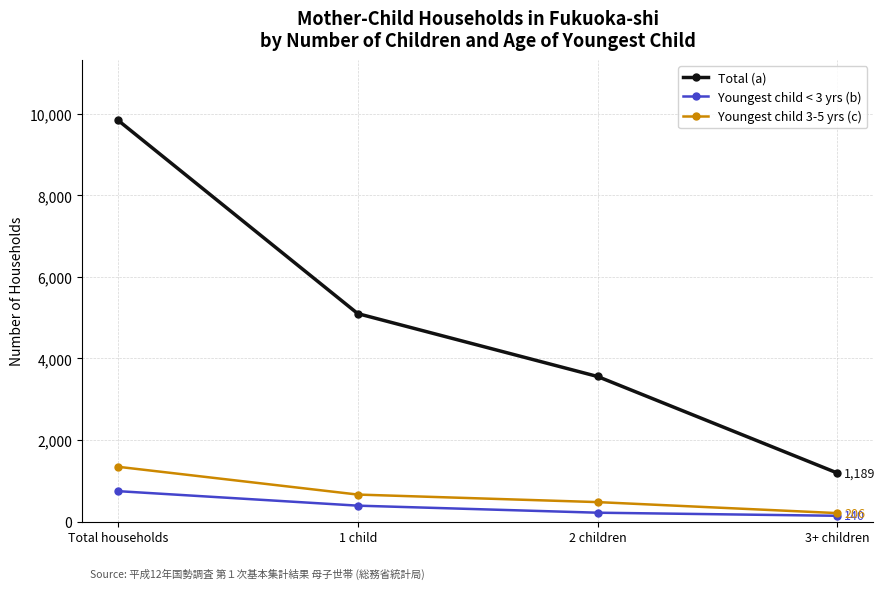

What is the total value across all series at Total households?

11936